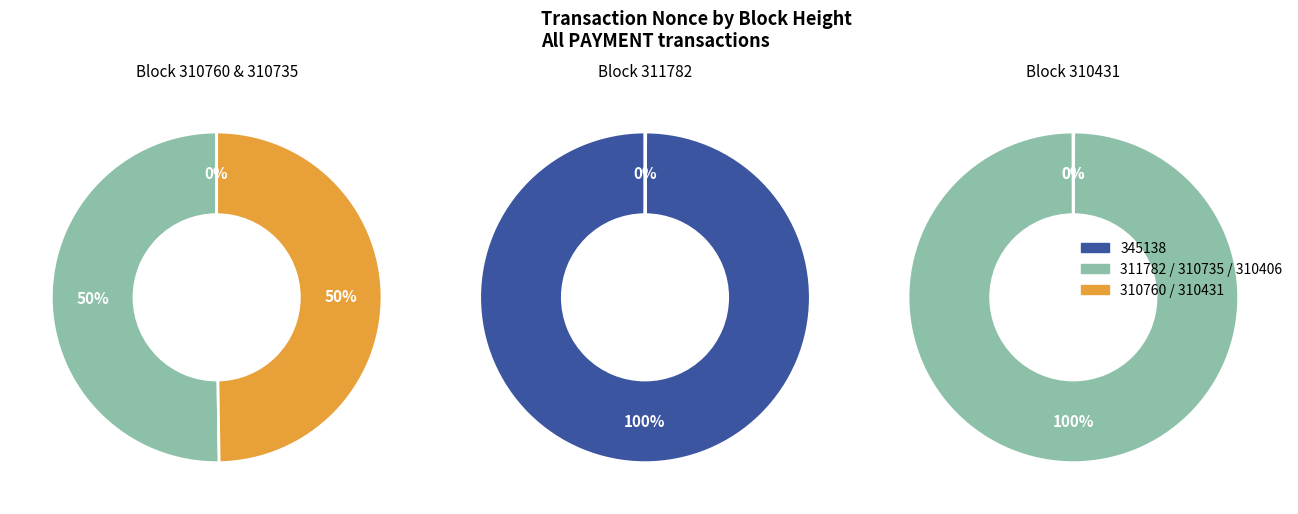

How many segments does this pie chart have?

6